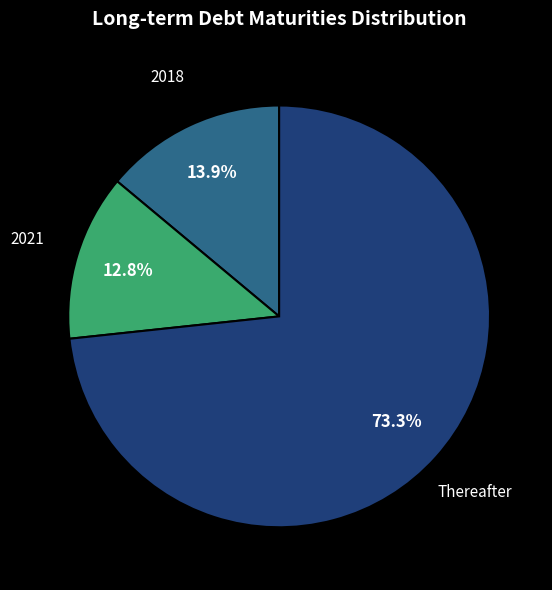

What percentage is NOT represented by Thereafter?

26.7%